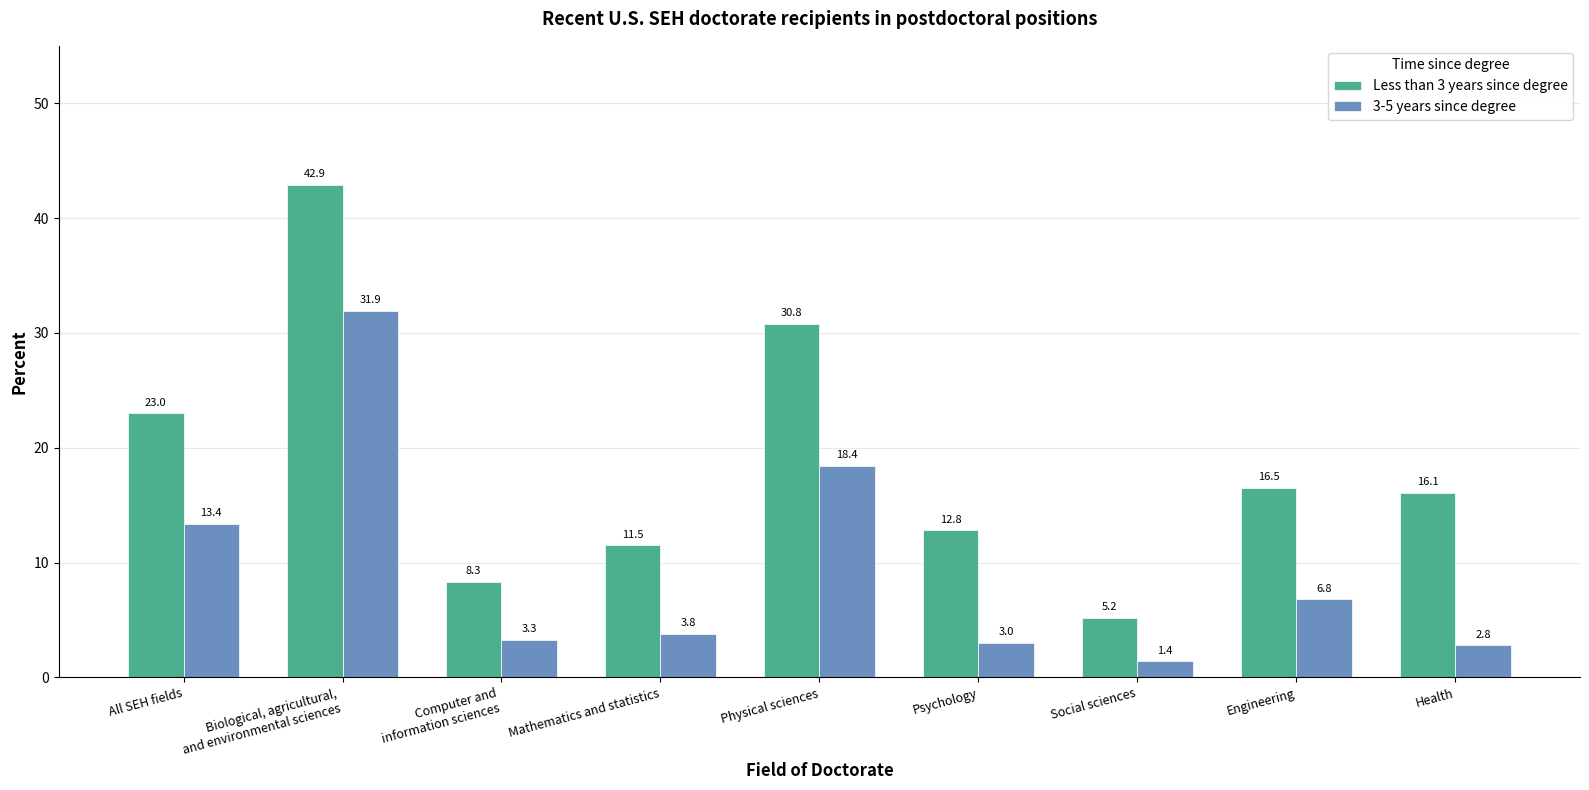

The Less than 3 years since degree series shows 16.1 at Health. True or false?

True